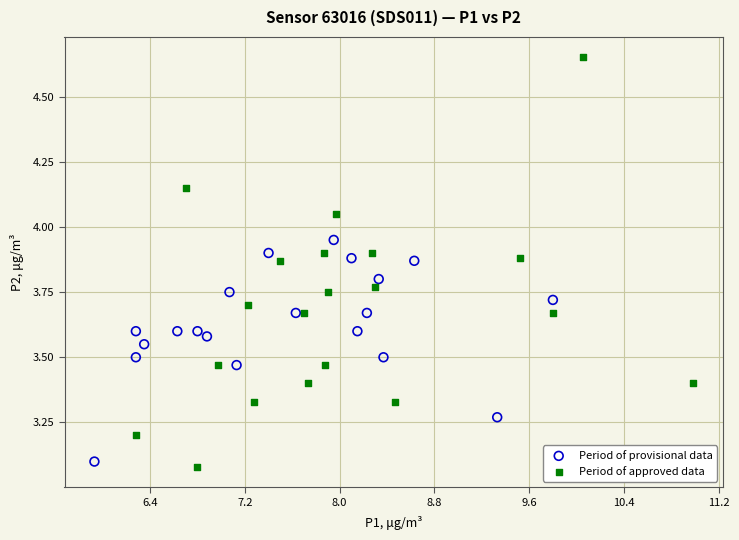

Which series reaches the minimum Y coordinate?

Period of approved data